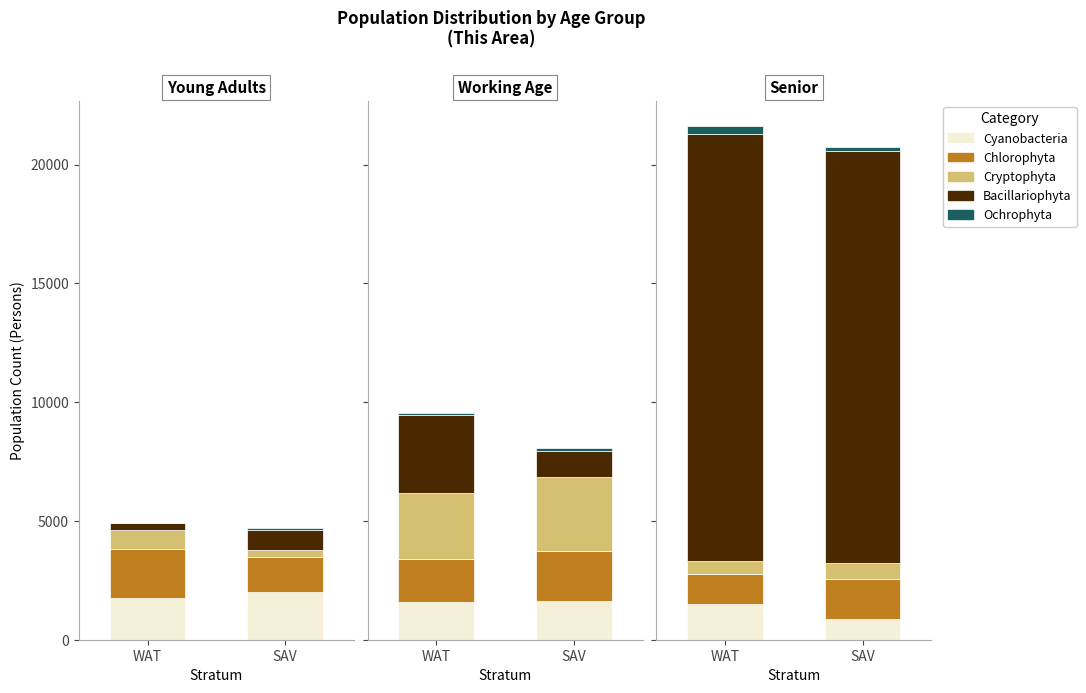

Is it true that Ochrophyta equals 139 at SAV?

True